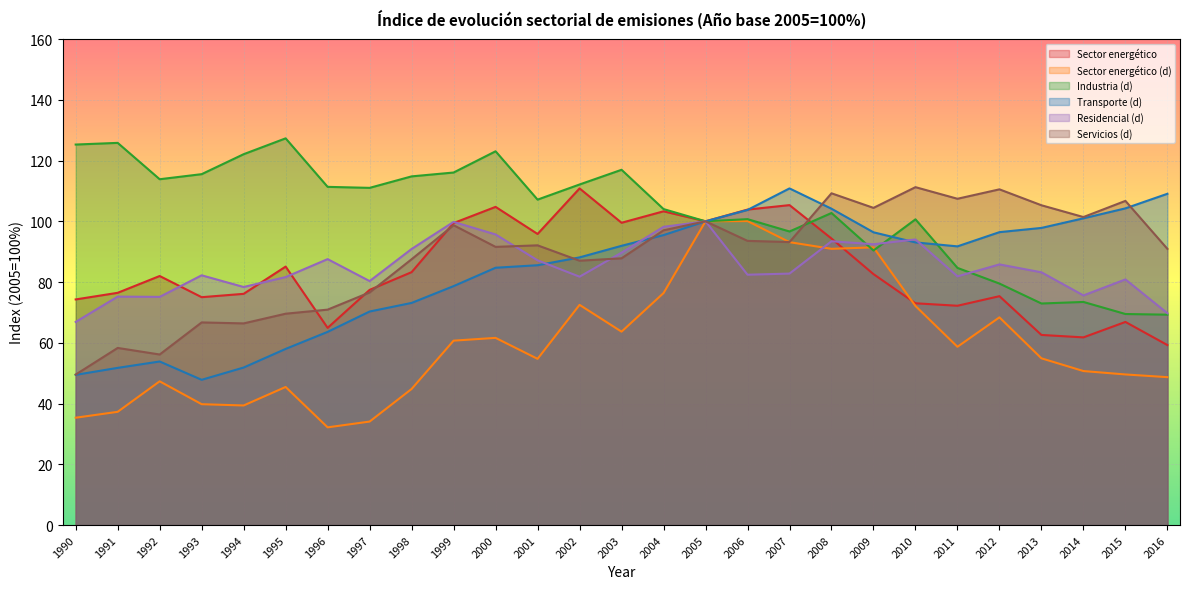

Which series has the largest range (max minus min)?

Sector energético (d)